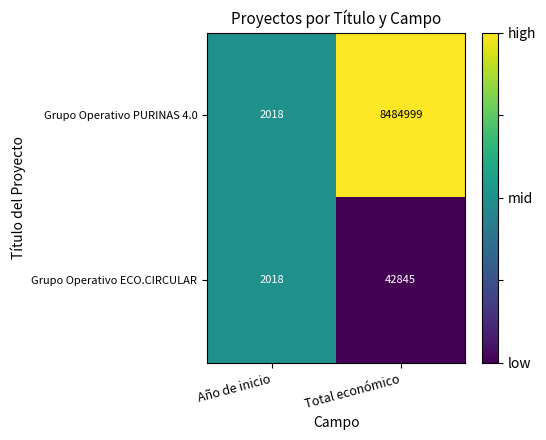

Which series has the largest total across all categories?

Grupo Operativo PURINAS 4.0